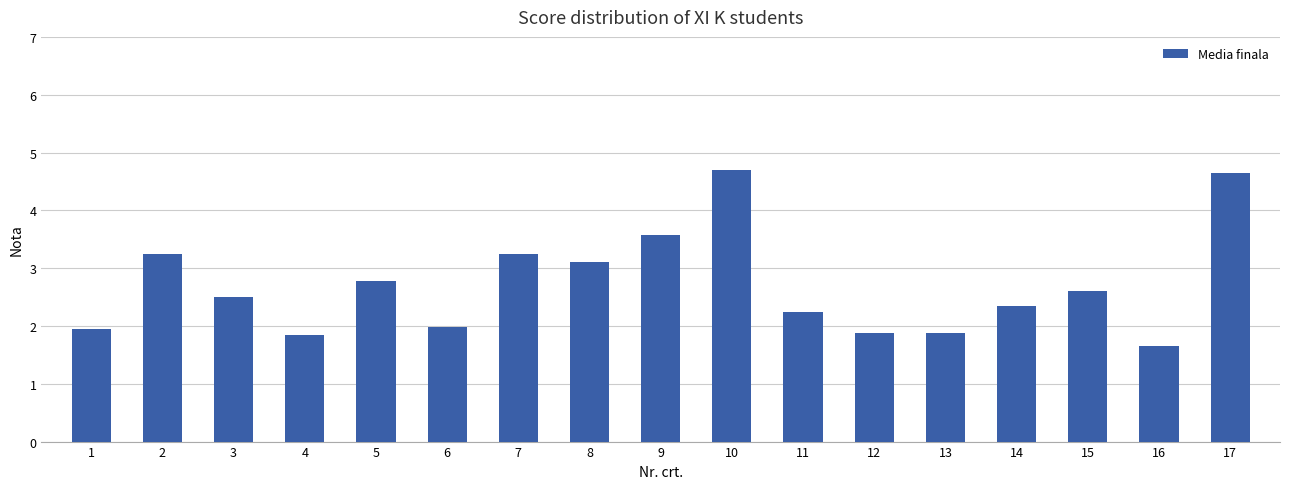

What is the ratio of the value at 12 to the value at 10?

0.4